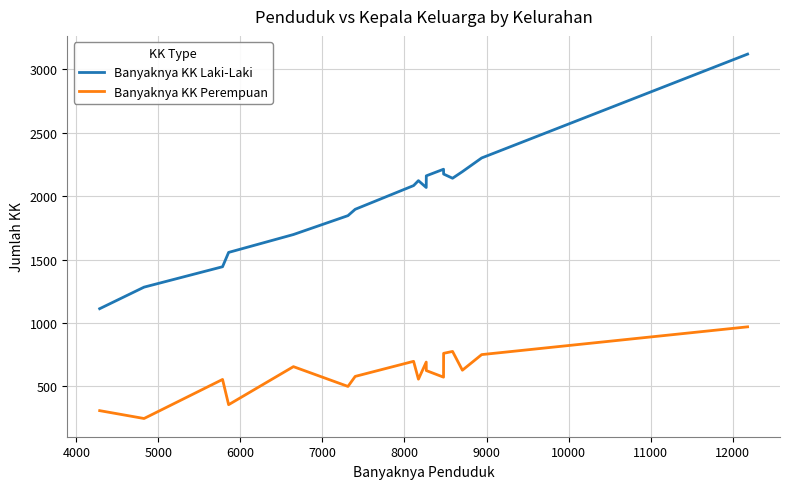

True or false: Banyaknya KK Perempuan and Banyaknya KK Laki-Laki intersect in this chart.

False